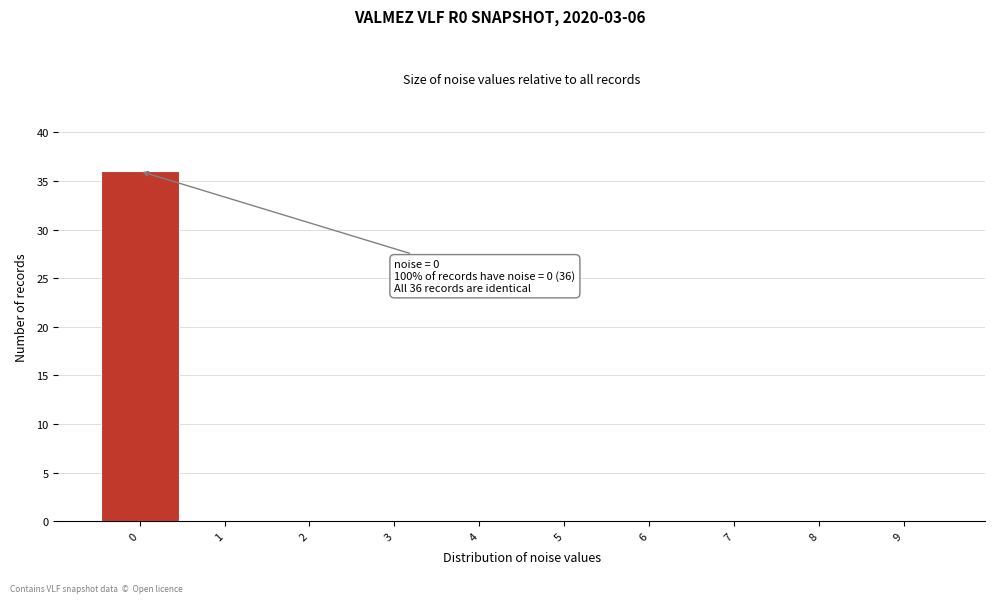

Over which range of the x-axis is the bar tallest?

-0.5 to 0.5